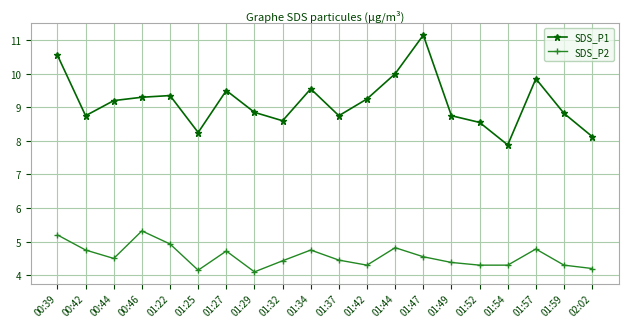

In SDS_P1, how many points are higher than both neighbors (excluding endpoints)?

5